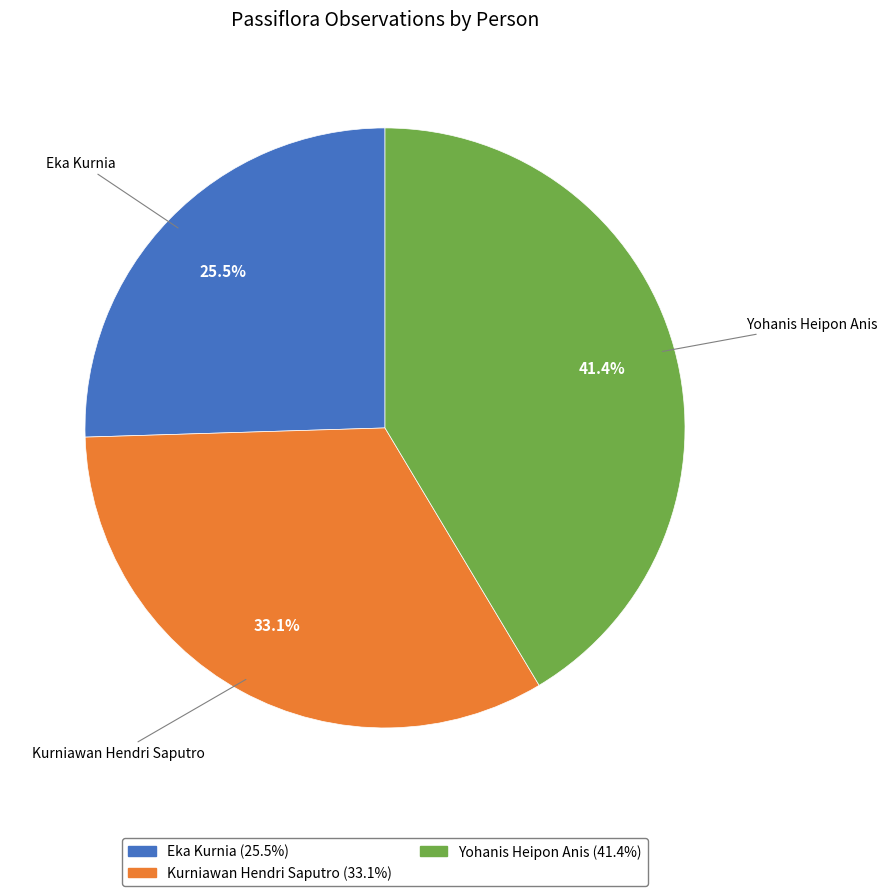

Between Kurniawan Hendri Saputro and Yohanis Heipon Anis, which is larger?

Yohanis Heipon Anis